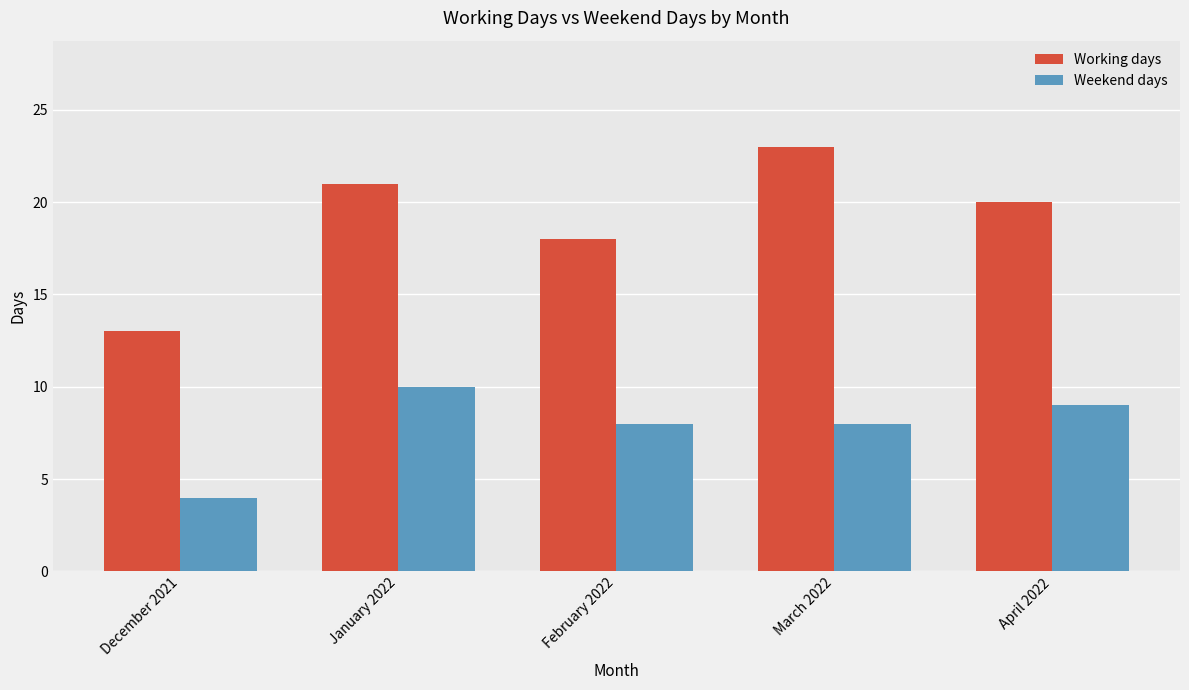

Reading left to right, list all the values displayed in this chart.

Working days: December 2021=13	January 2022=21	February 2022=18	March 2022=23	April 2022=20
Weekend days: December 2021=4	January 2022=10	February 2022=8	March 2022=8	April 2022=9